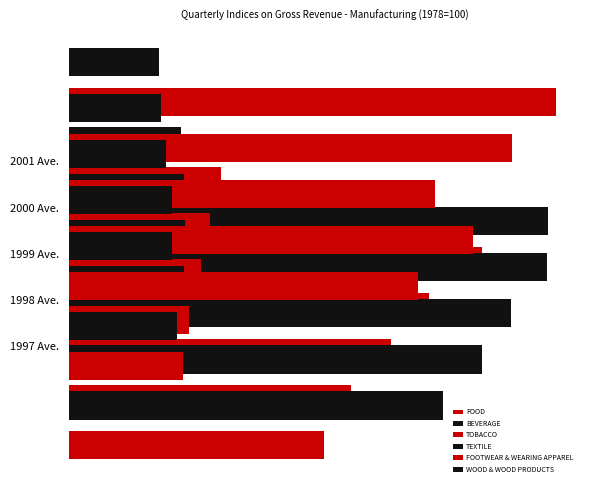

What is the sum of the FOOTWEAR & WEARING APPAREL values at 2000 and 0?

4100.5